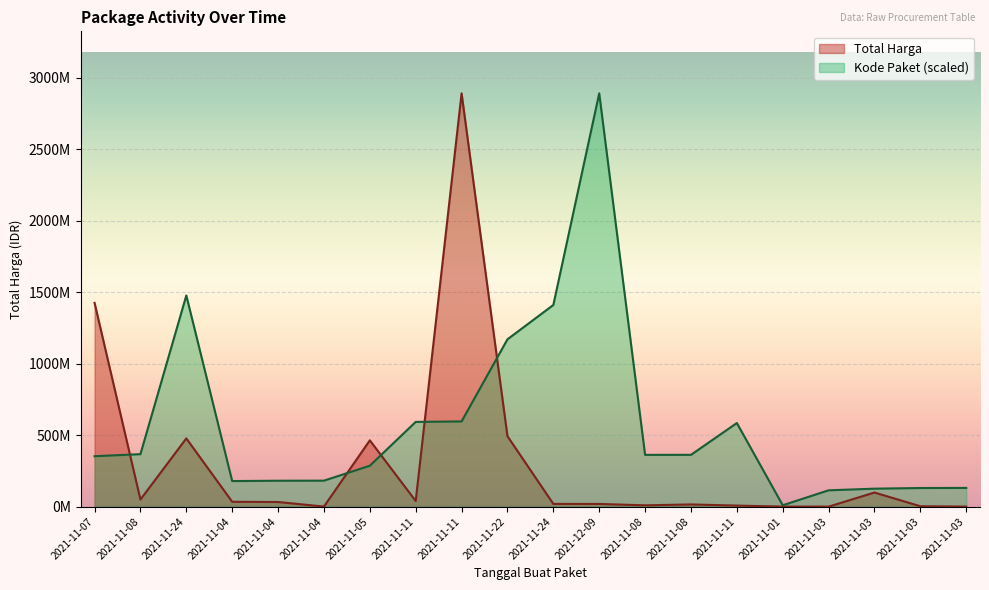

Which series has the largest range (max minus min)?

Total Harga